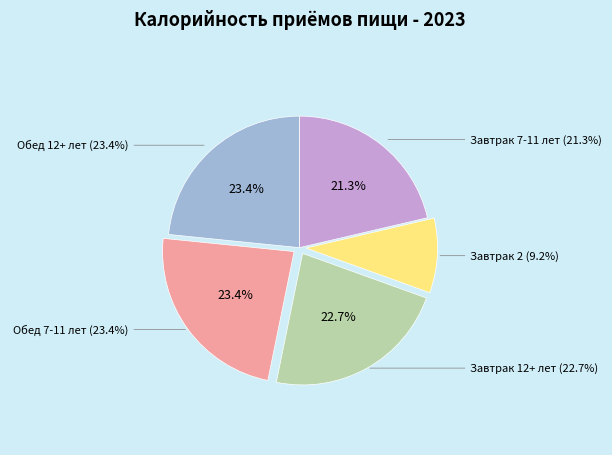

Count the number of slices in the pie.

5